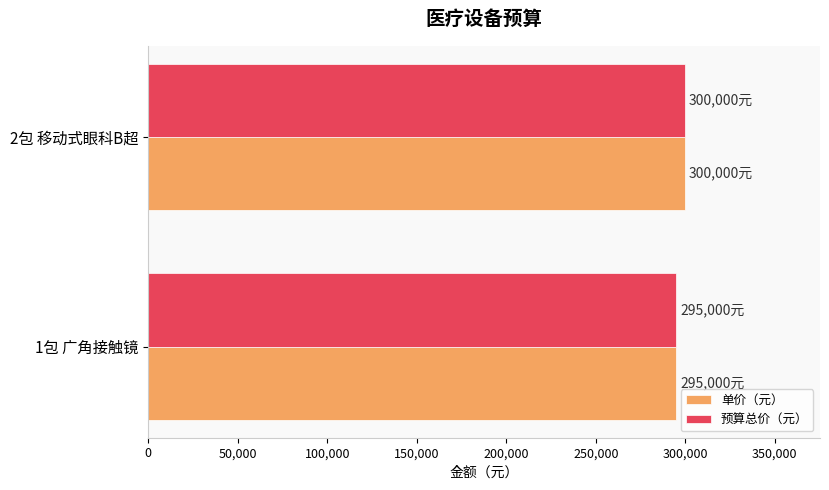

How many 预算总价（元） values are between 295000 and 300000?

2